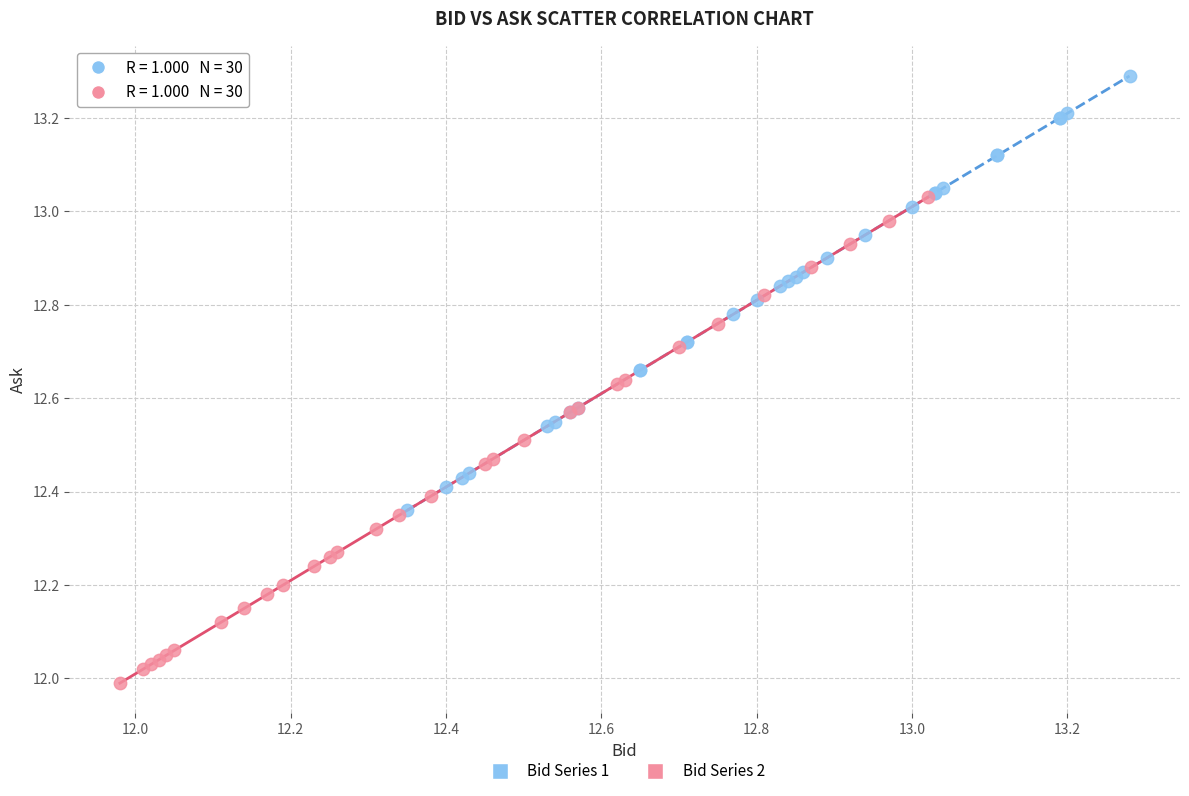

Which series reaches the maximum Y coordinate?

Bid Series 1